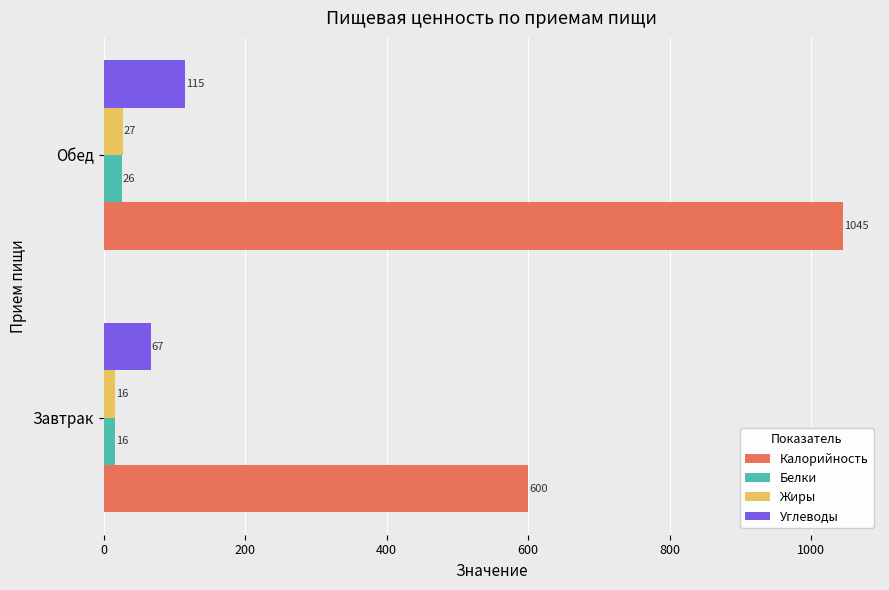

Which category has the highest value across all series?

Обед